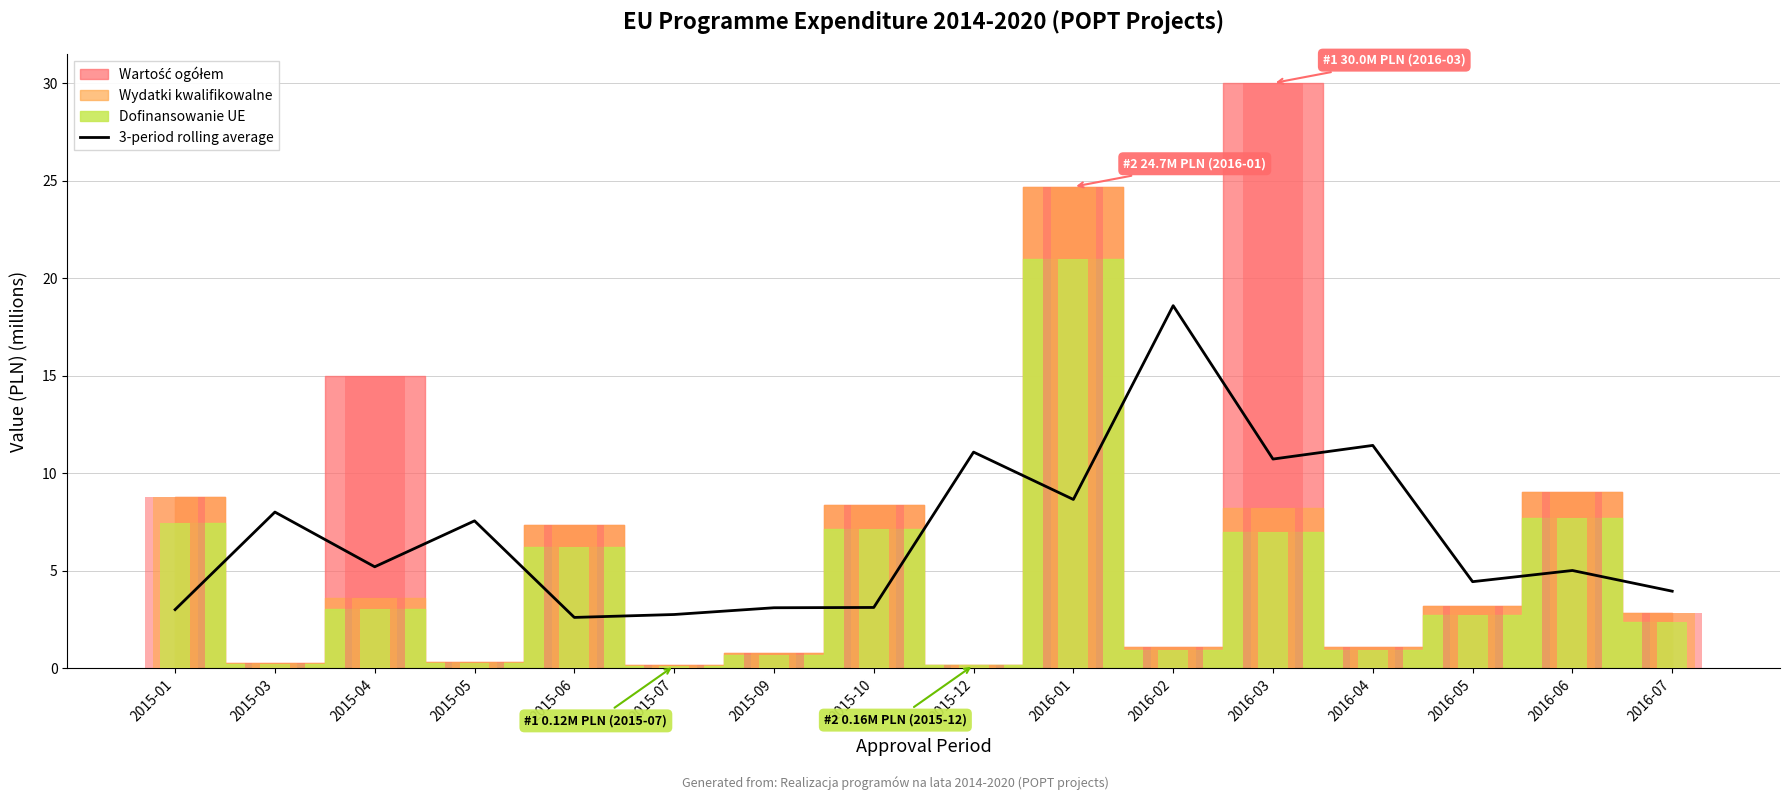

At which label does the data first exceed 5?

2015-03